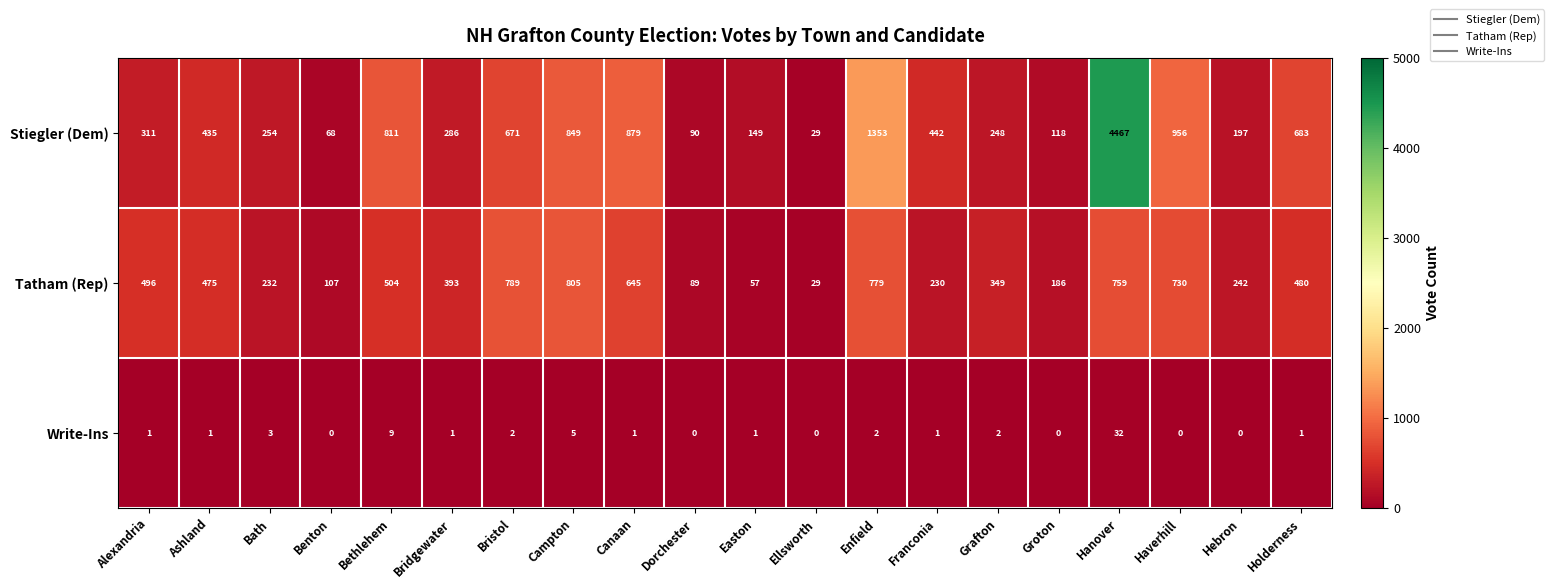

What is the greatest value displayed?

4467